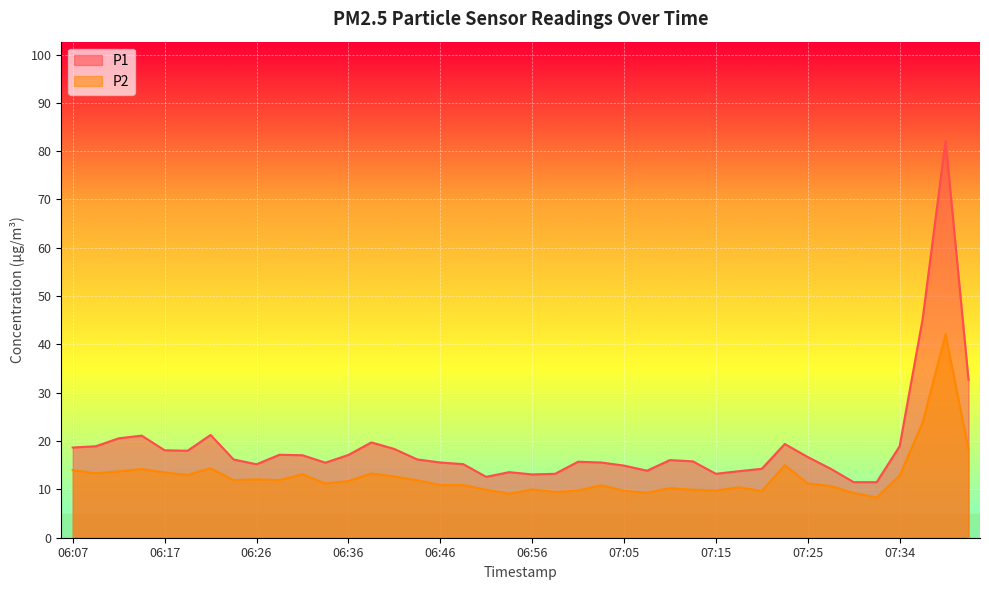

What is the highest value of the P1 series?

82.1